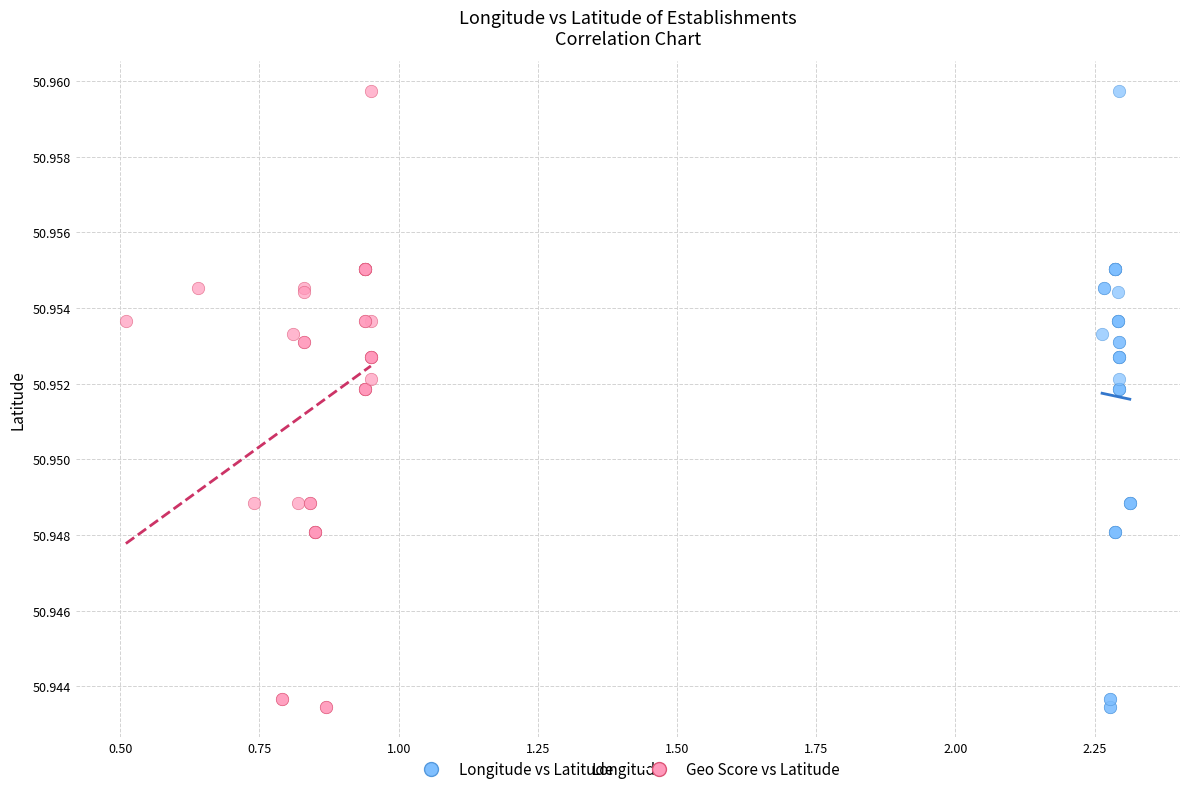

What are all the series names shown in the legend?

Longitude vs Latitude, Geo Score vs Latitude